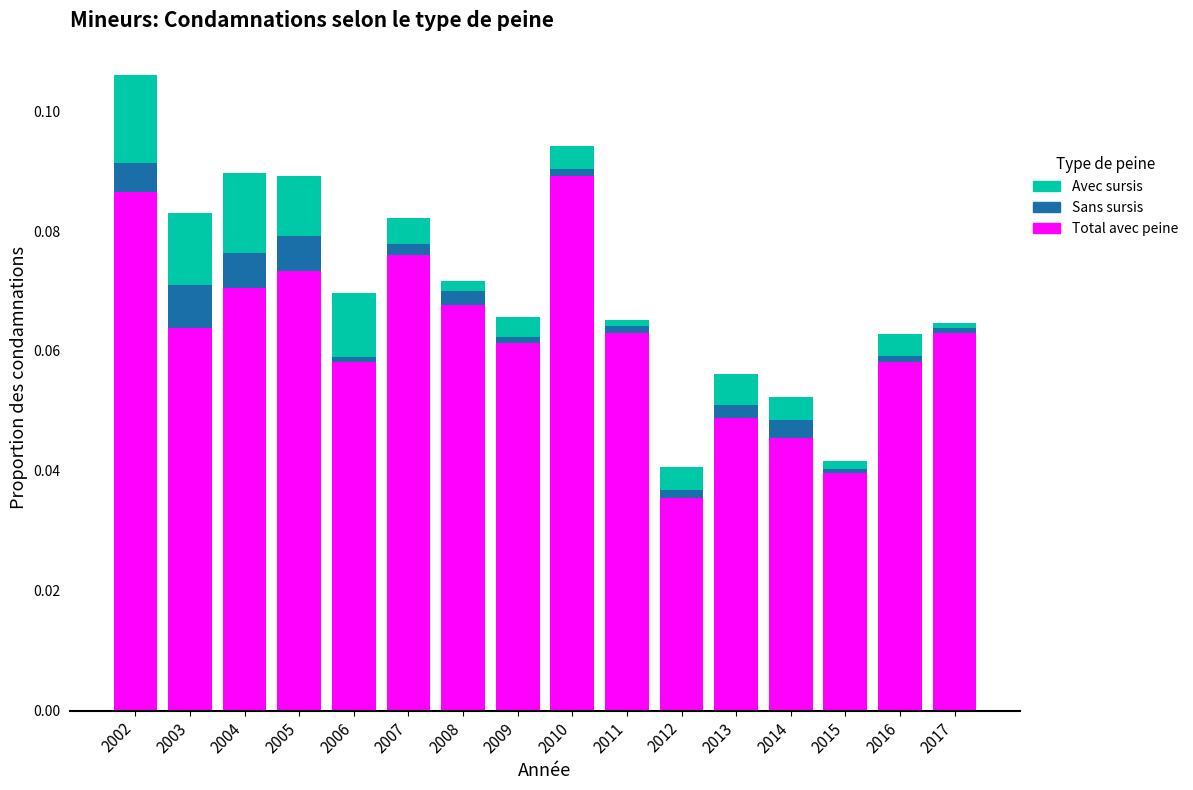

At which category is the sum across all series the highest?

2002